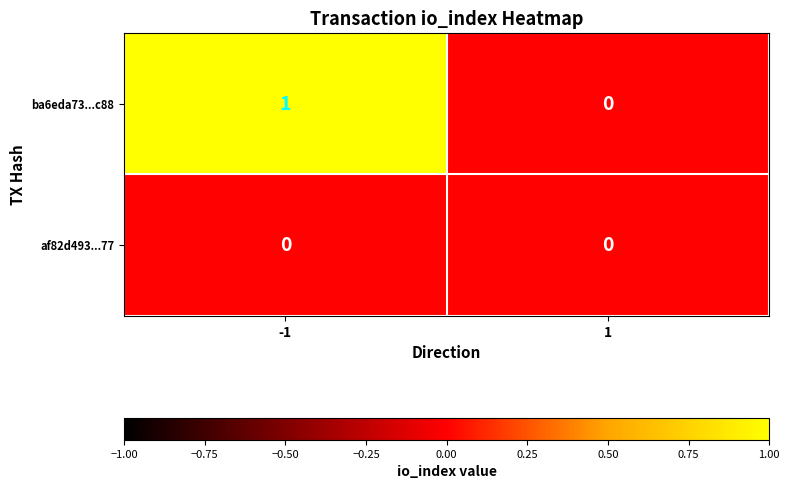

Which series has the largest range (max minus min)?

ba6eda73...c88